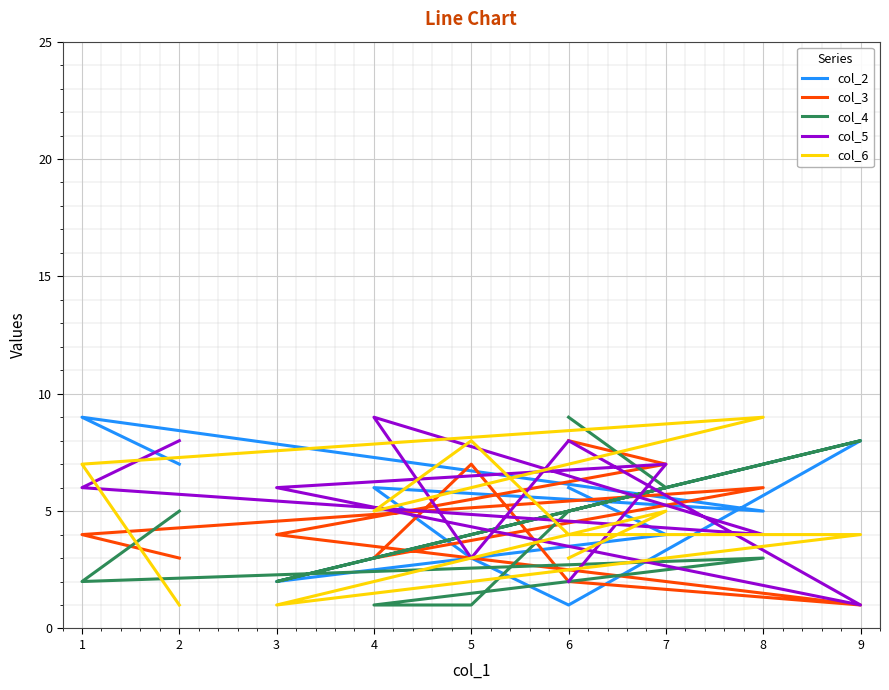

What are all the series names shown in the legend?

col_2, col_3, col_4, col_5, col_6